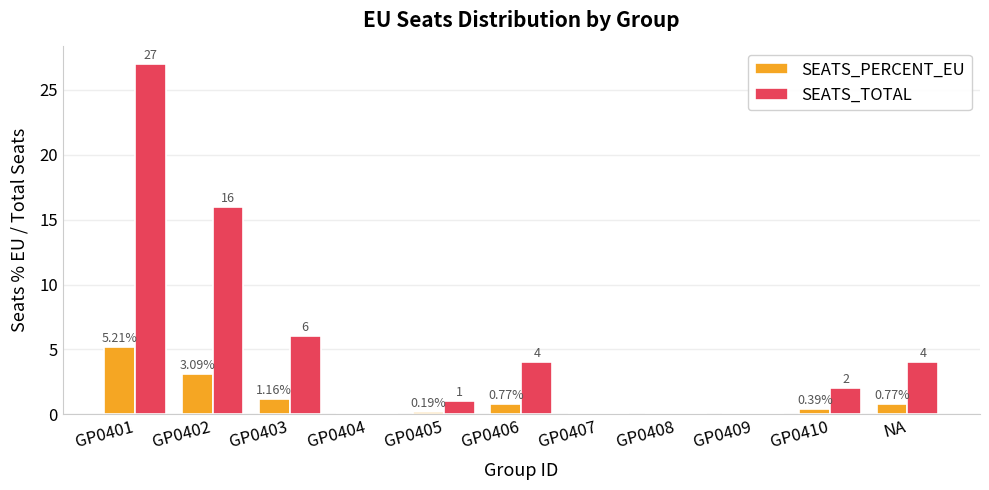

At which label is SEATS_TOTAL closest to 13?

GP0402